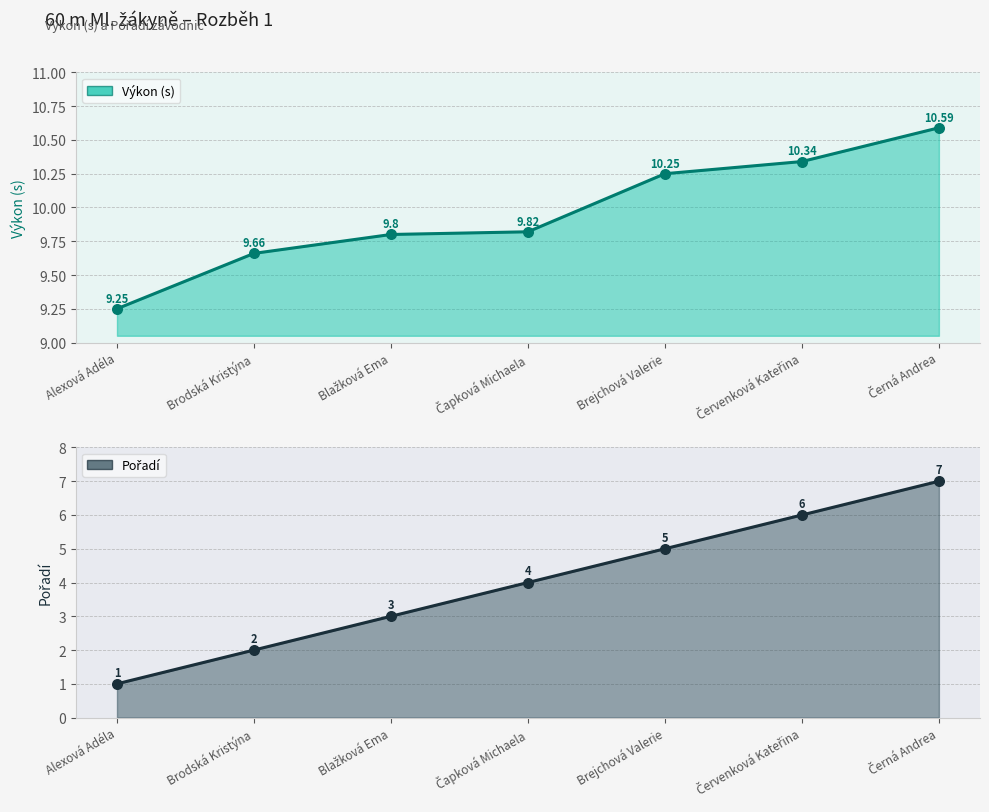

Which series has the largest Y range (max minus min)?

Pořadí